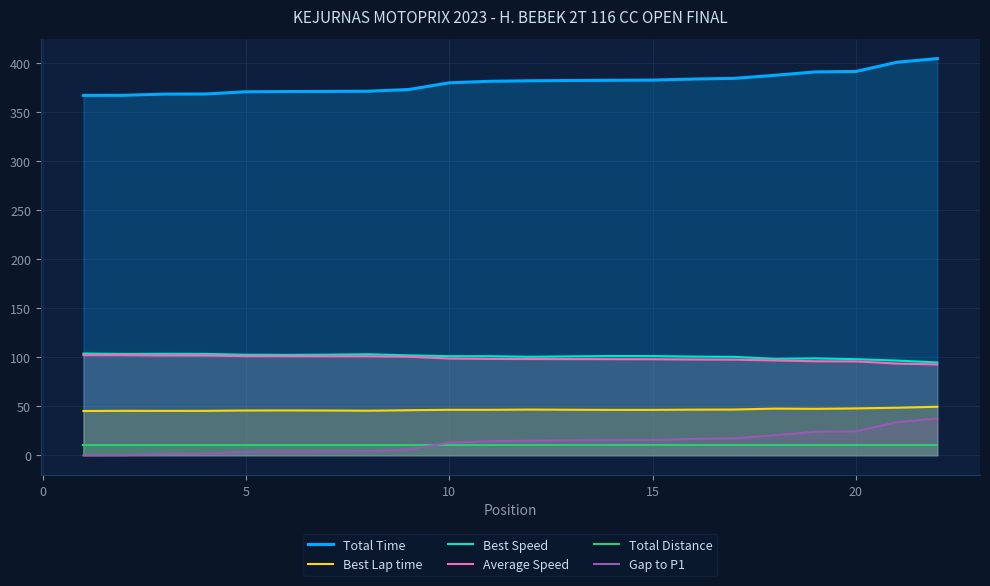

How many data points does each series have?

22